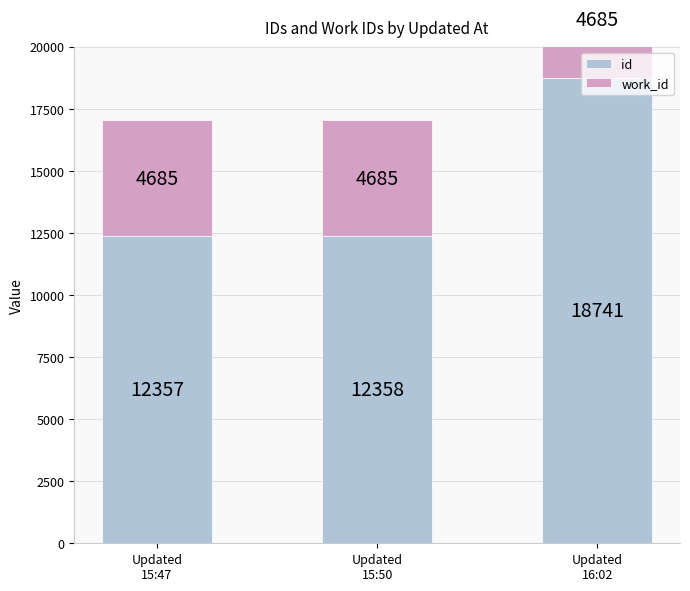

What is the difference between the highest and lowest values at Updated
15:50?

7673